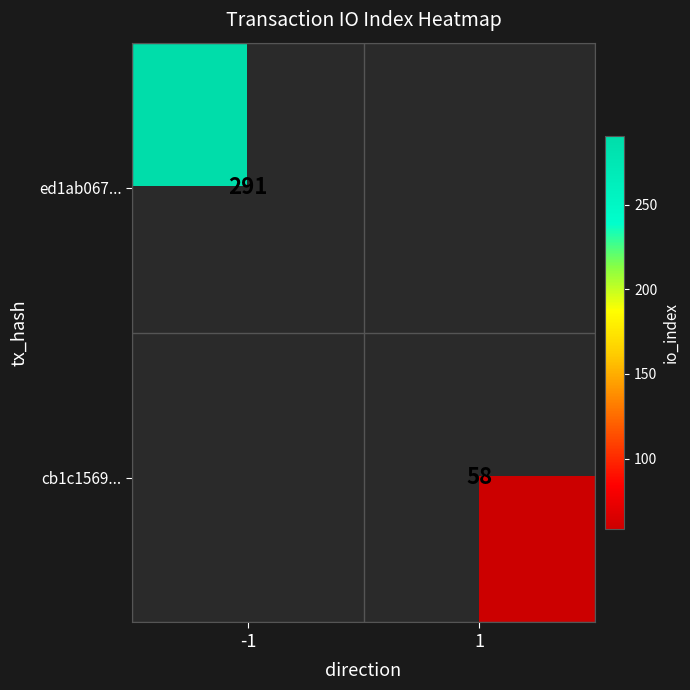

How many distinct data groups are displayed?

2